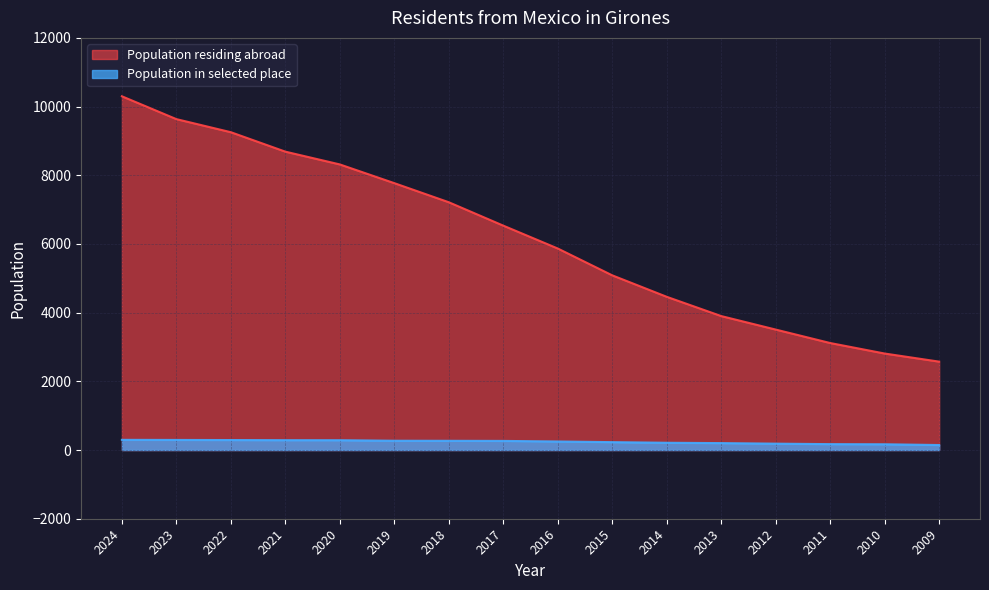

What is the value of the Population in selected place point at the 3rd from the left?

291